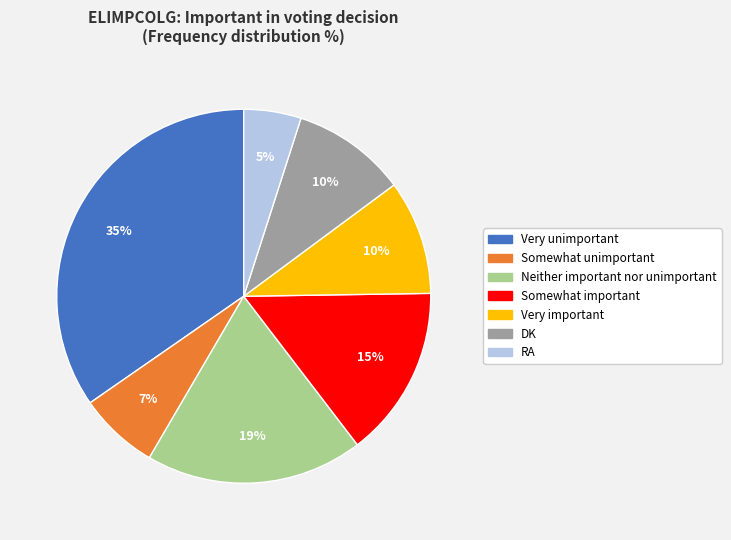

Between DK and Somewhat unimportant, which is larger?

DK